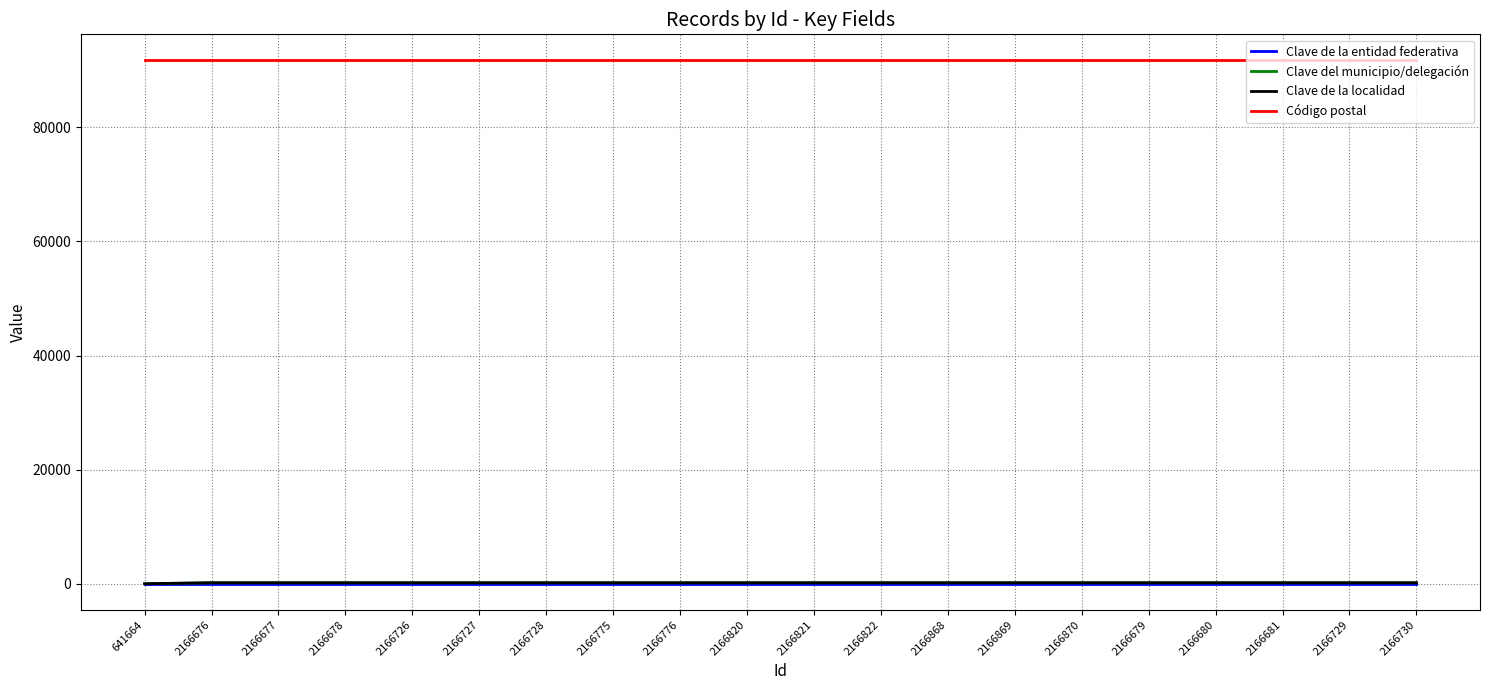

True or false: Clave de la entidad federativa and Código postal intersect in this chart.

False